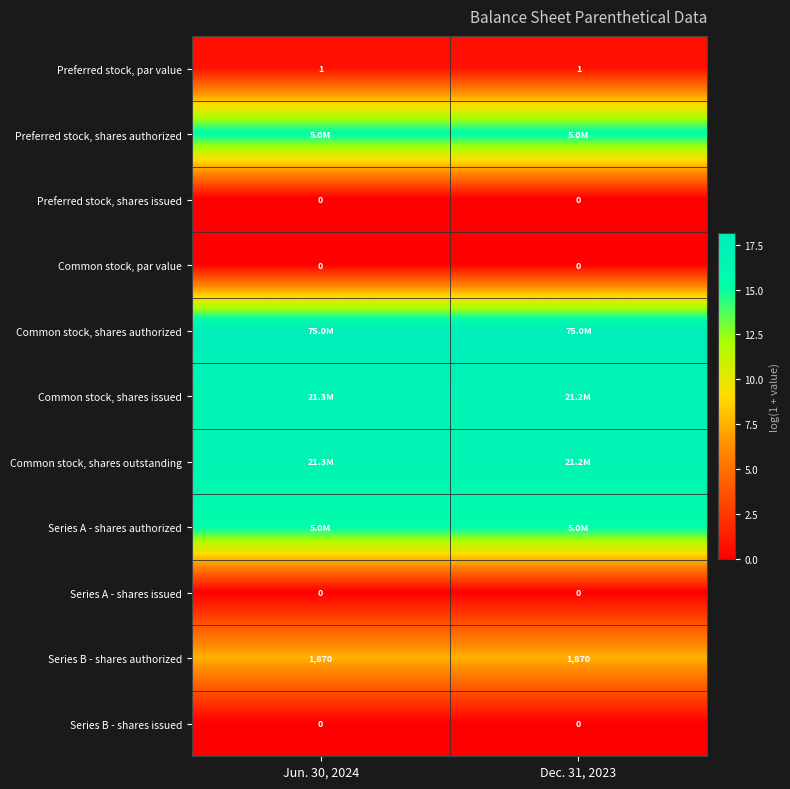

What is the difference between the highest and lowest values at Jun. 30, 2024?

18.1